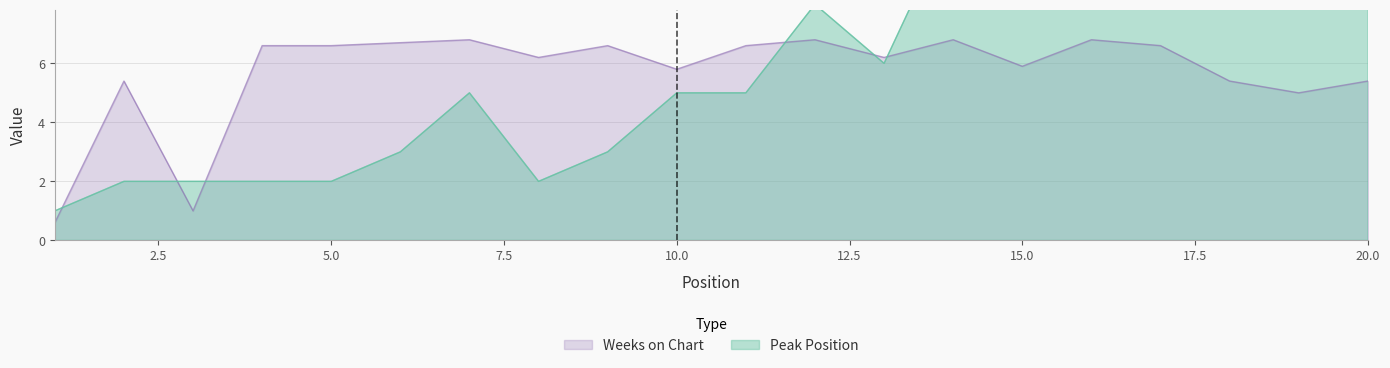

In Peak Position, how many points are lower than both neighbors (excluding endpoints)?

2